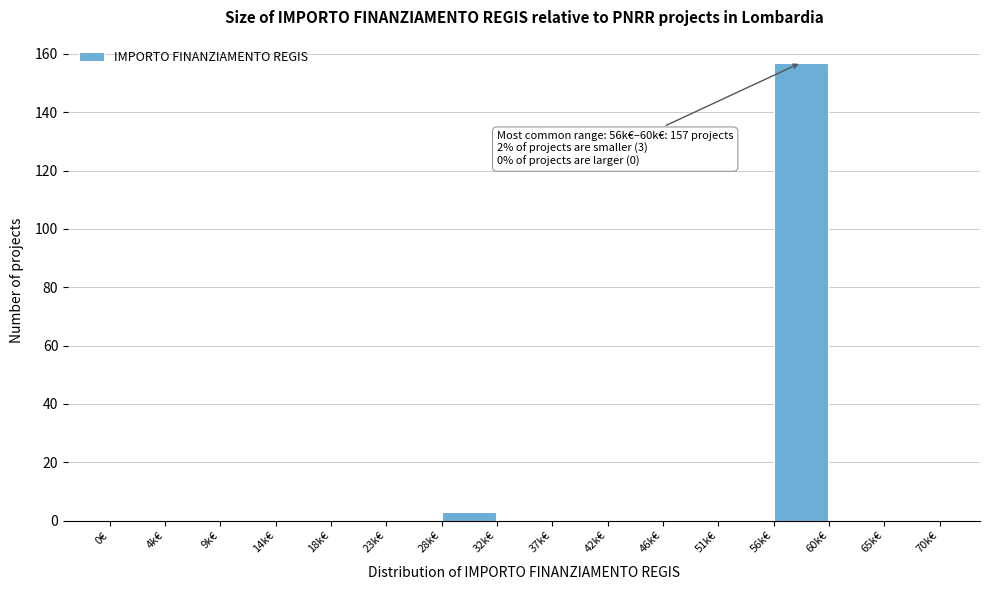

Reading right to left, transcribe all the data shown in this chart.

65k€=0	60k€=0	56k€=157	51k€=0	46k€=0	42k€=0	37k€=0	32k€=0	28k€=3	23k€=0	18k€=0	14k€=0	9k€=0	4k€=0	0€=0